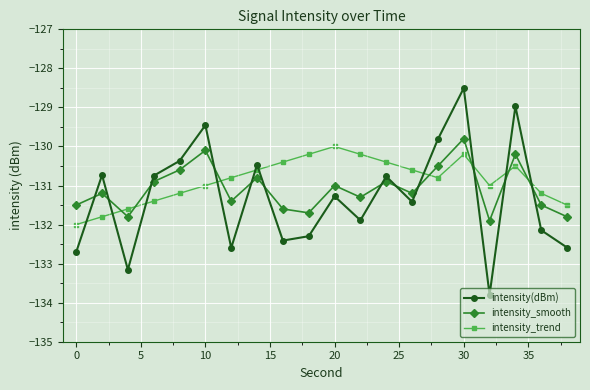

What are all the series names shown in the legend?

intensity(dBm), intensity_smooth, intensity_trend